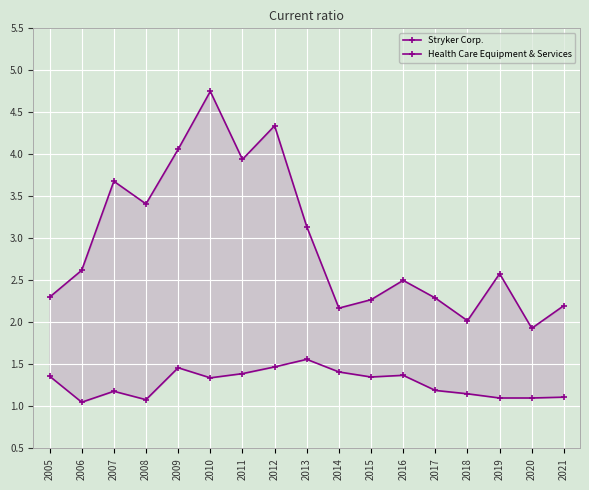

True or false: Stryker Corp. has a value of 1.3 at 2007.

False